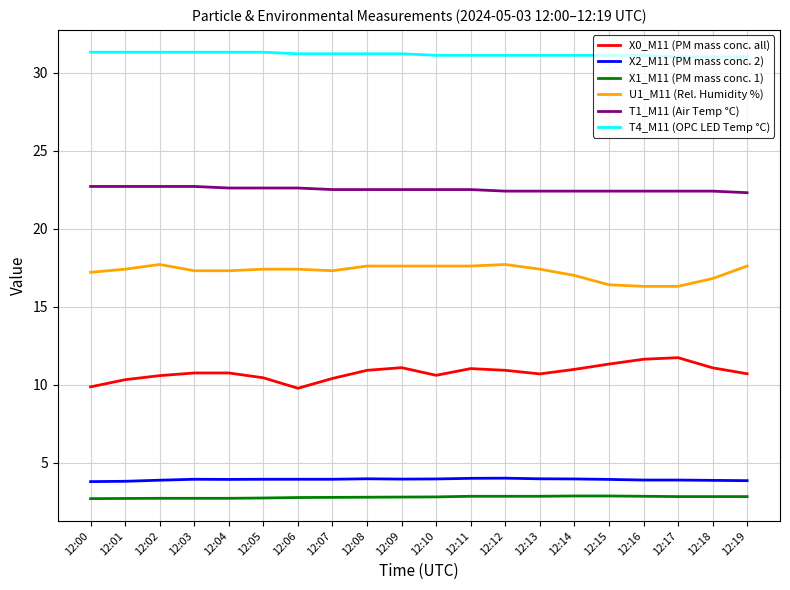

Which series changed the most between 12:05 and 12:09?

X0_M11 (PM mass conc. all)